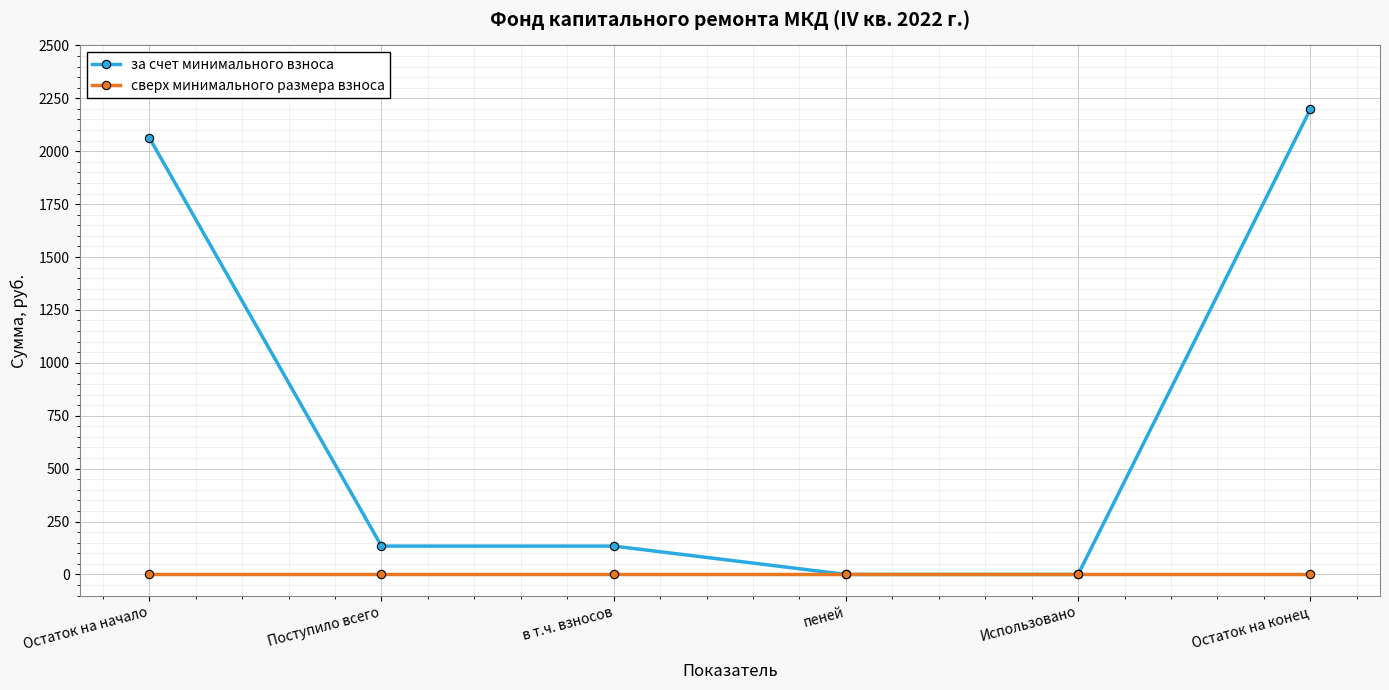

True or false: за счет минимального взноса has more than 2 points higher than both neighbors.

False